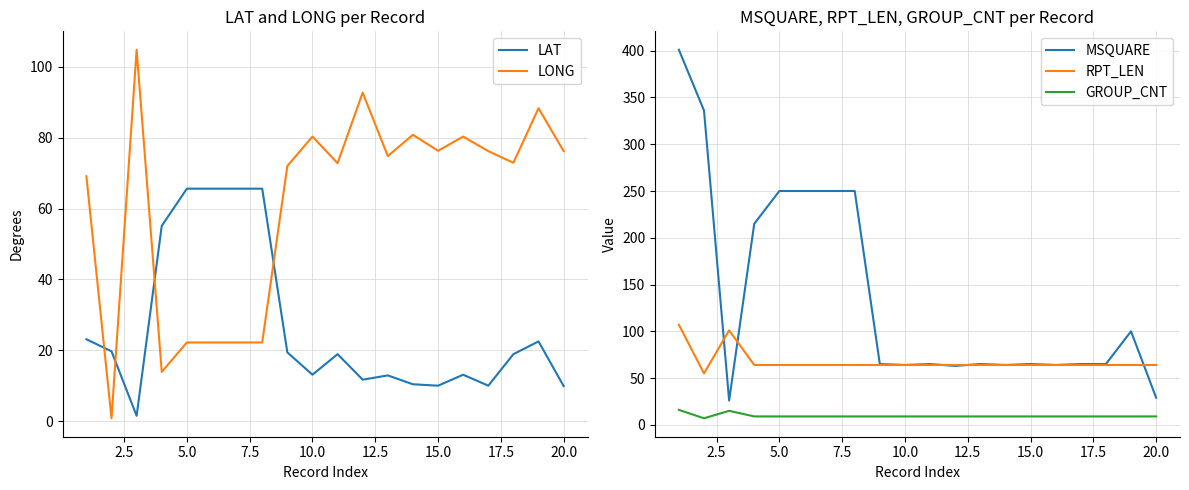

What is the highest value of the LAT series?

65.6